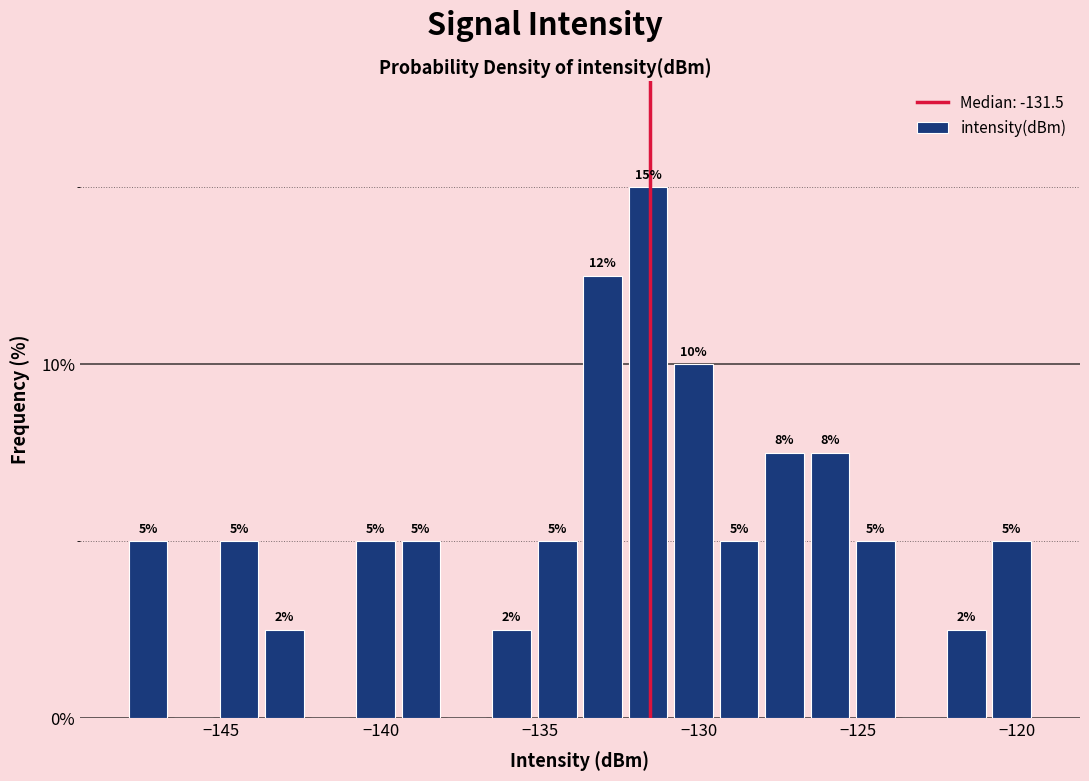

Around what value on the x-axis is the tallest bar? Give the approximate position of its centre, as read against the axis.

-131.5